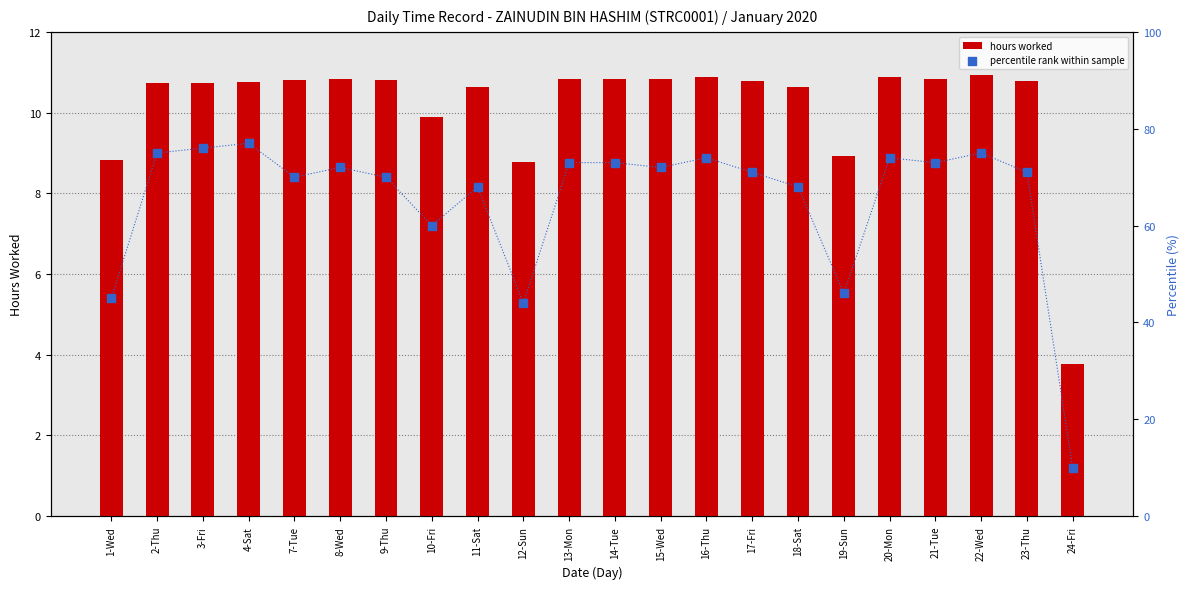

Which series has the widest spread of Y values?

percentile rank within sample